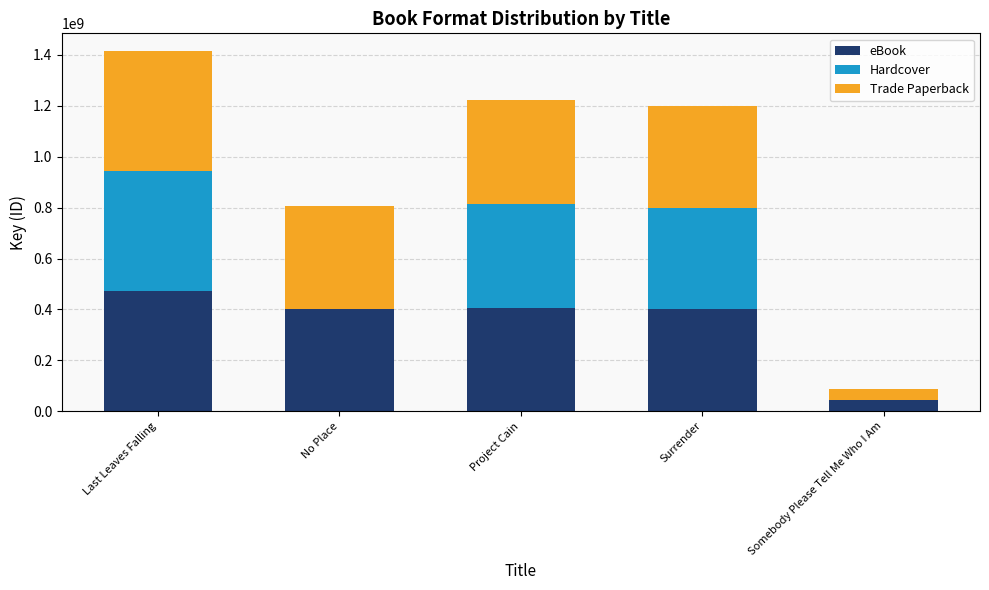

How many categories are shown in the chart?

5